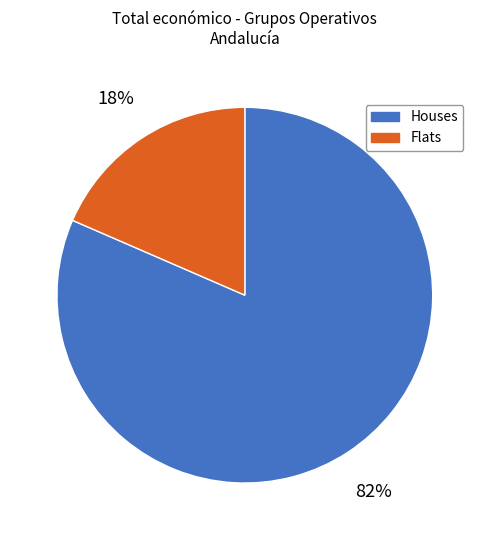

Combined, do Houses and Flats account for over 50%?

Yes